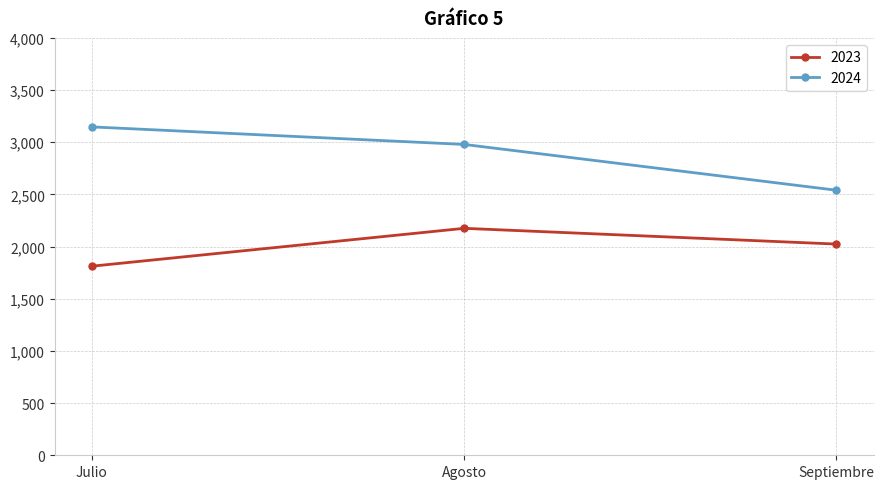

What is the difference between the highest and lowest values at Agosto?

804